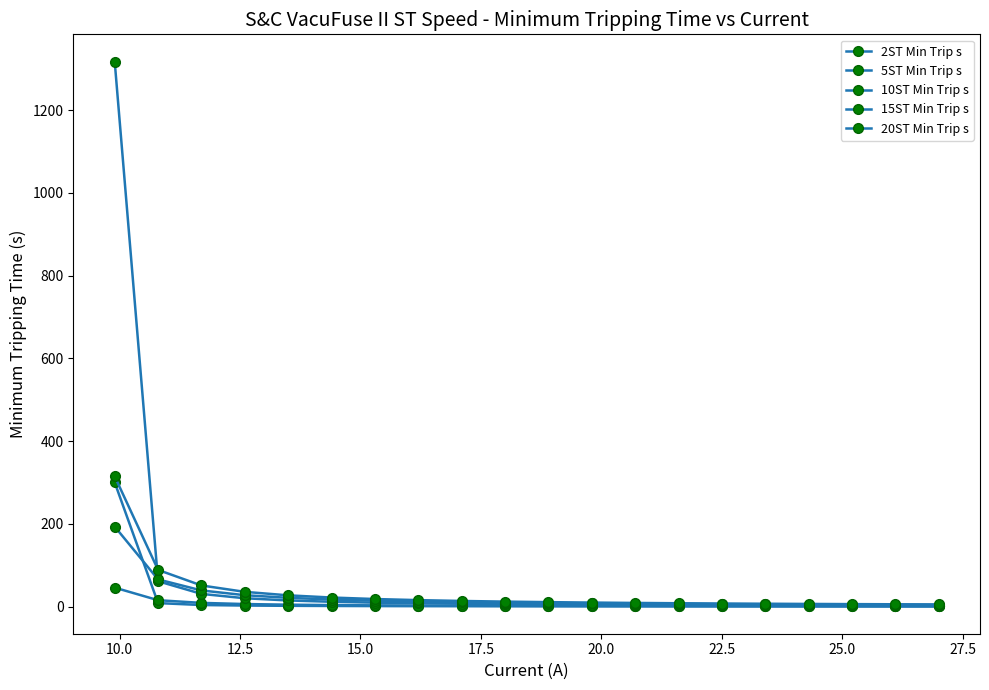

Does the chart have visible grid lines?

No